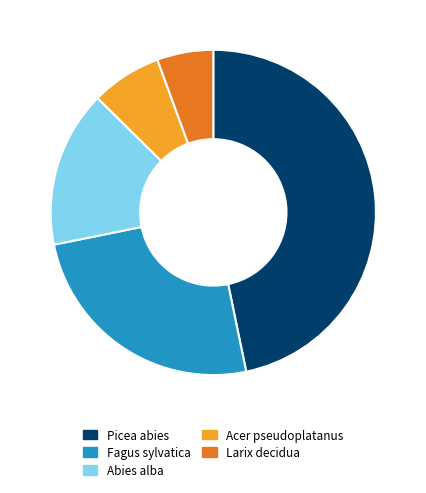

Does any single category account for the majority?

No